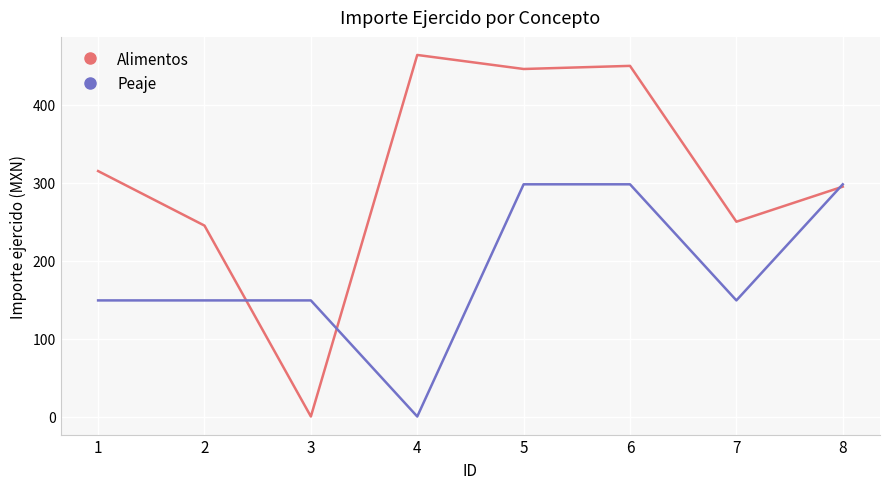

What is the total value across all series at 7?

399